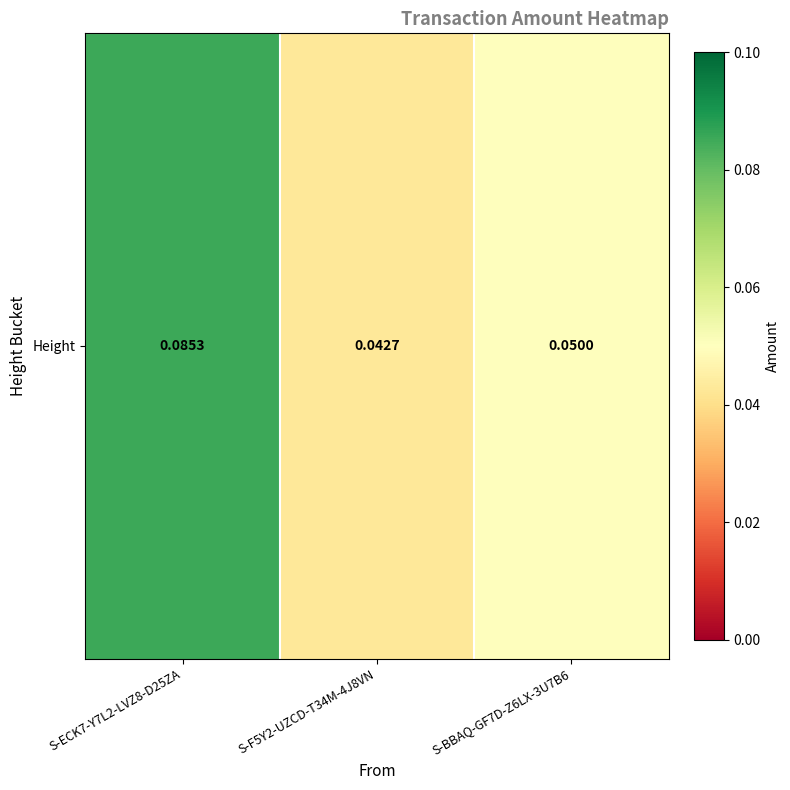

Is it true that the value at S-F5Y2-UZCD-T34M-4J8VN is 0.0?

True